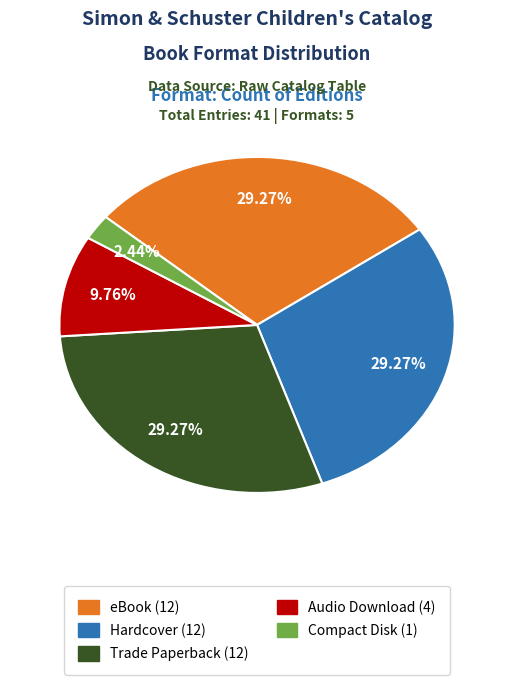

To the nearest percent, what is the difference between the largest and smallest slice percentages?

27%